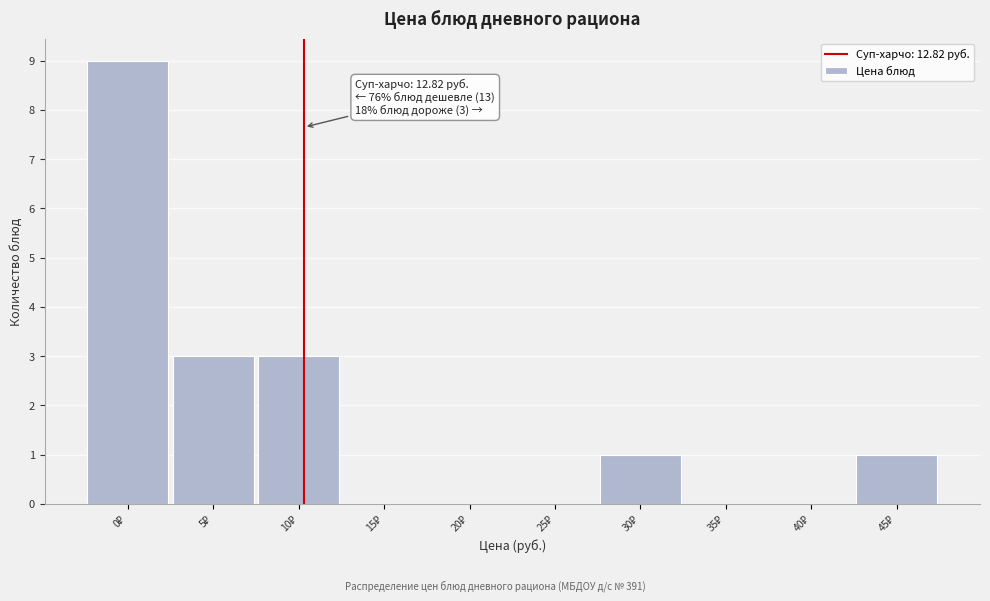

What is the maximum value shown in the chart?

9